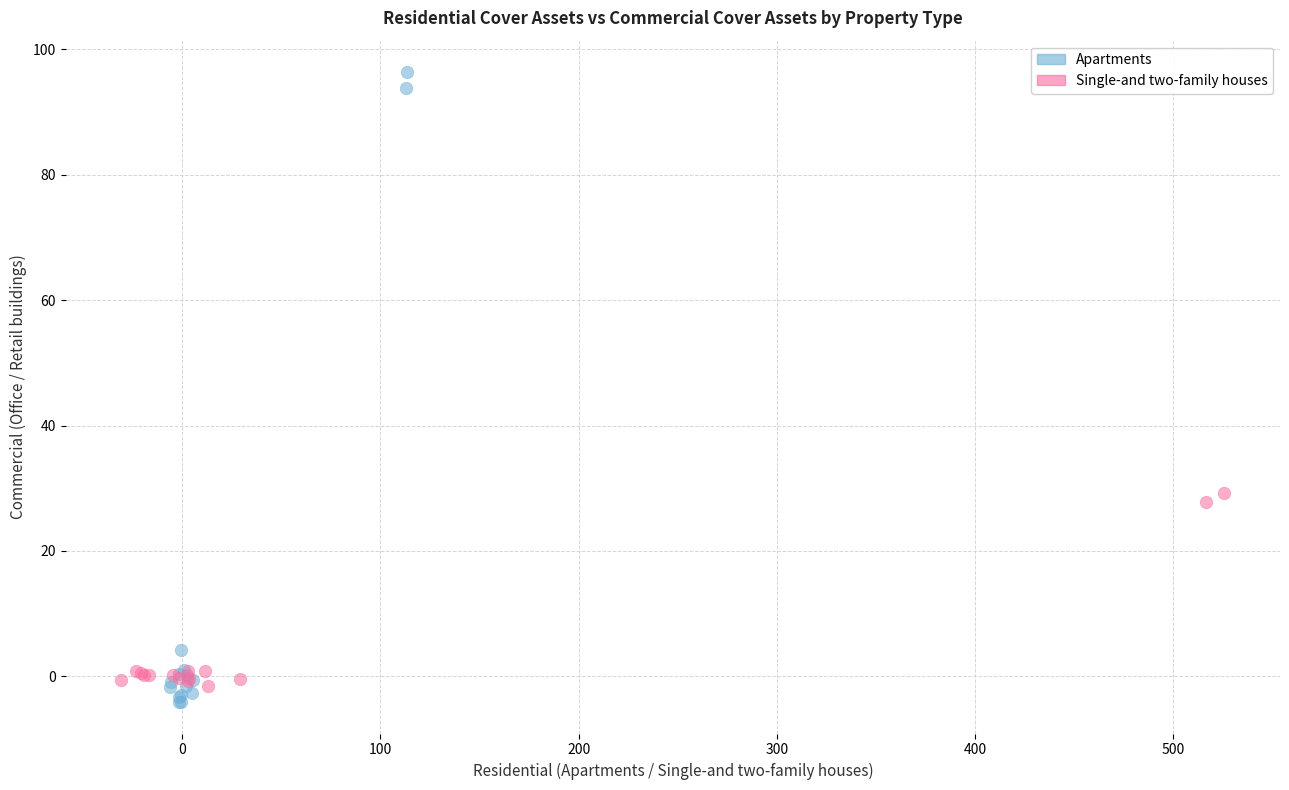

Which series has the largest Y range (max minus min)?

Apartments